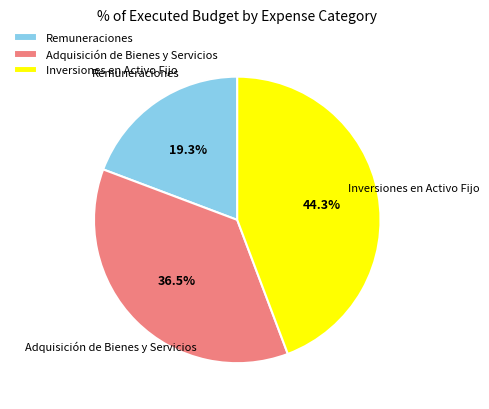

The Inversiones en Activo Fijo slice represents 12% of the pie. True or false?

False